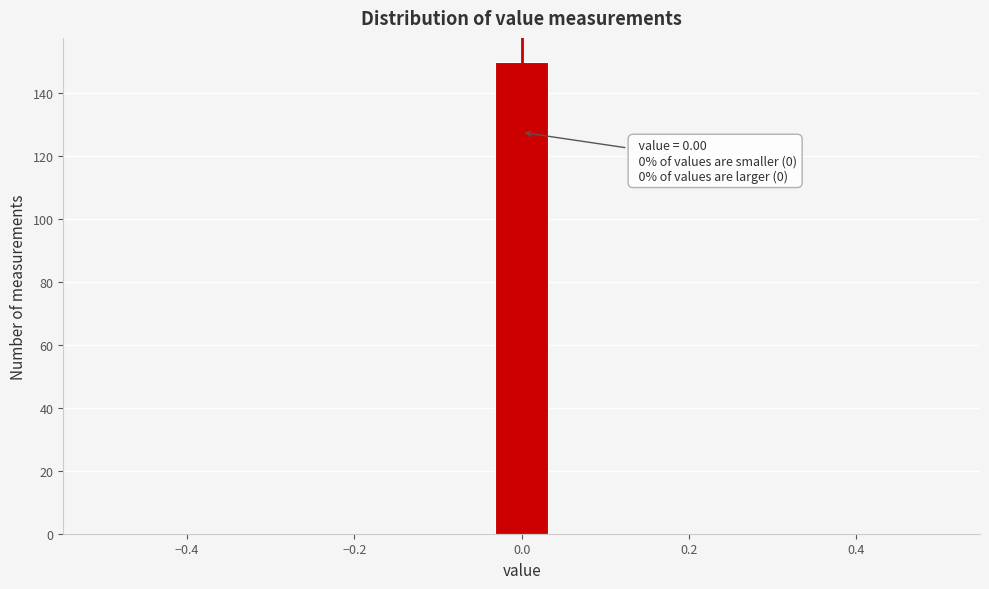

Around what value on the x-axis is the tallest bar? Give the approximate position of its centre, as read against the axis.

0.00